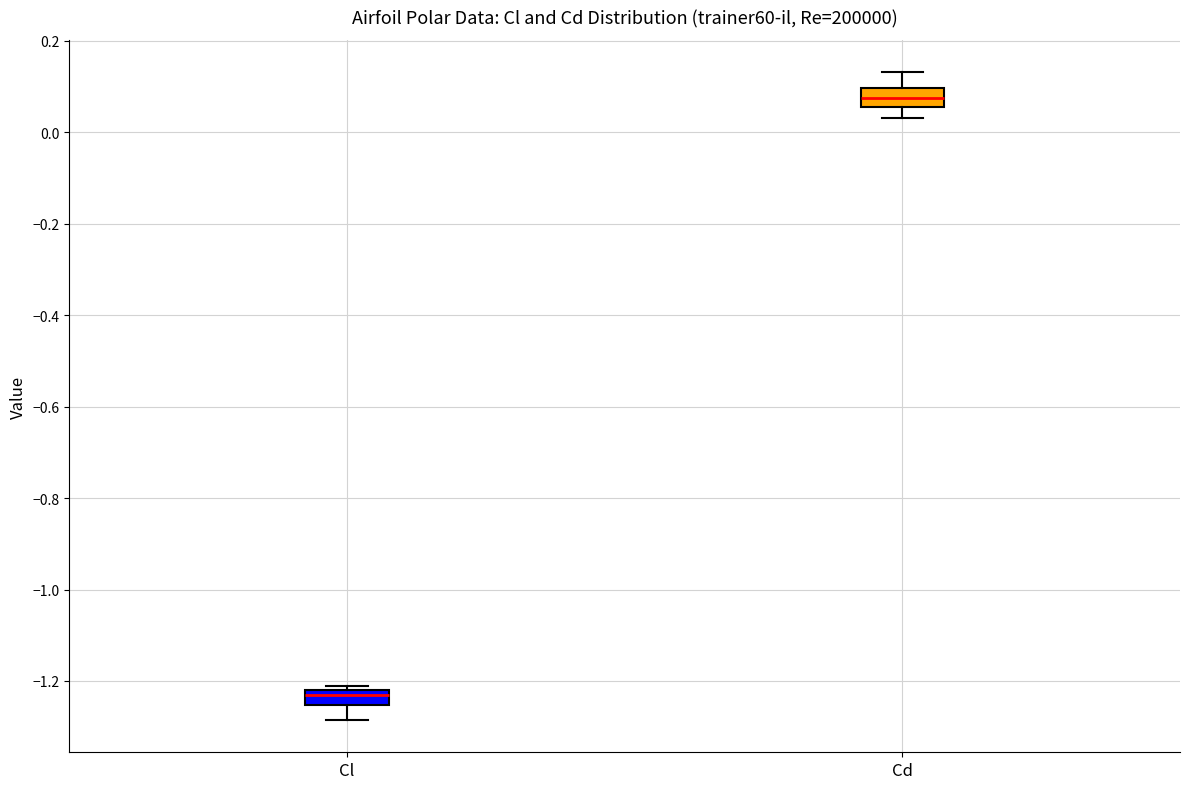

Where is the lower edge of the box for Cl on the y-axis? The values are not printed on the chart, so give them approximately, as read against the axis.

-1.26